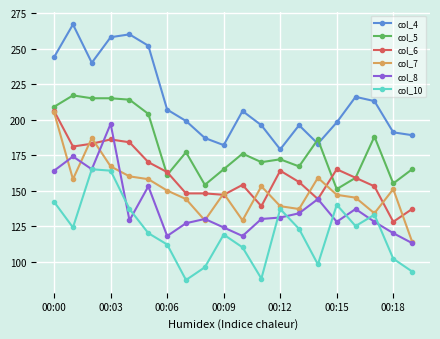

Which series has the largest total across all categories?

col_4